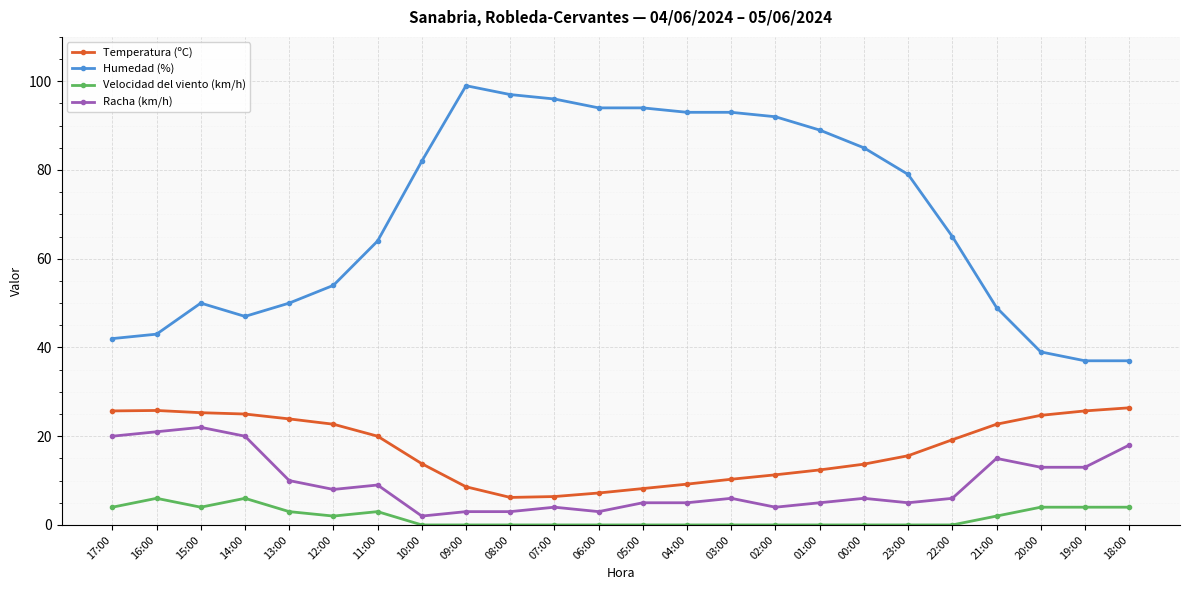

True or false: Temperatura (ºC) has more than 0 interior local peaks.

True